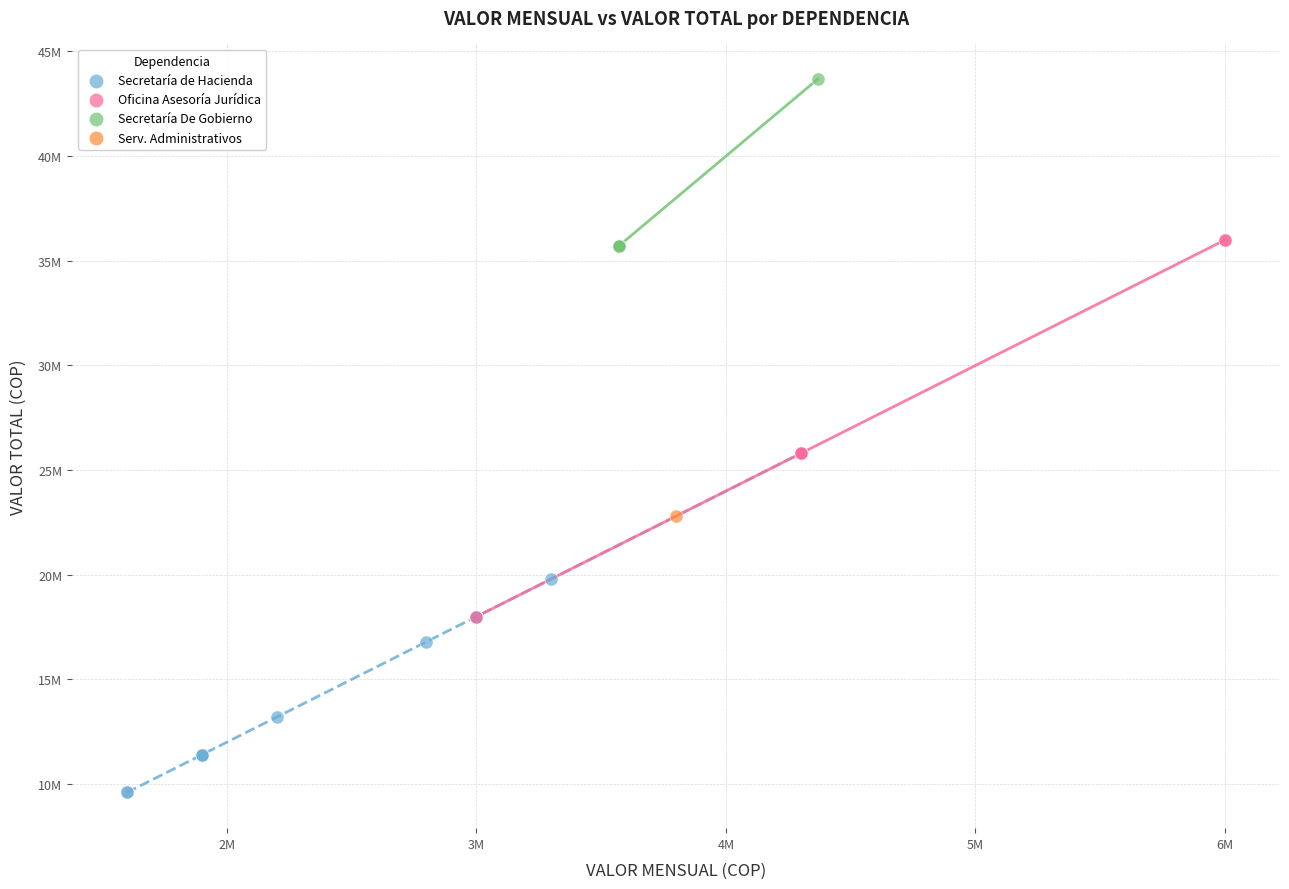

What are all the series names shown in the legend?

Secretaría de Hacienda, Oficina Asesoría Jurídica, Secretaría De Gobierno, Serv. Administrativos